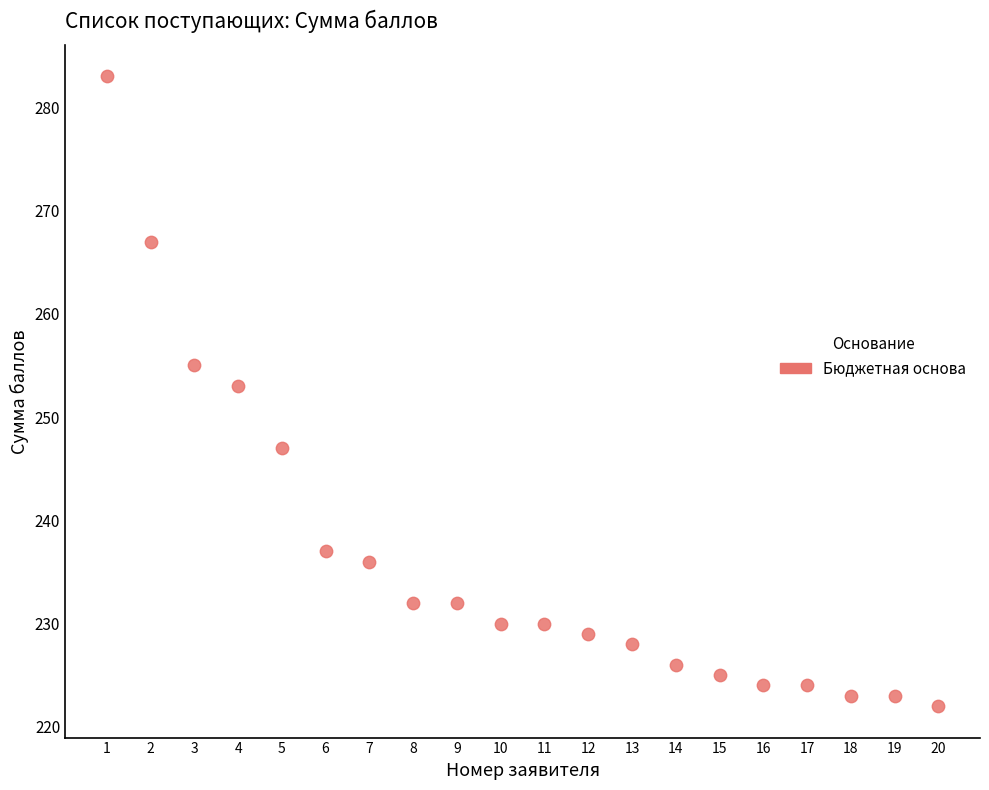

What is the range of X values (max minus min)?

19